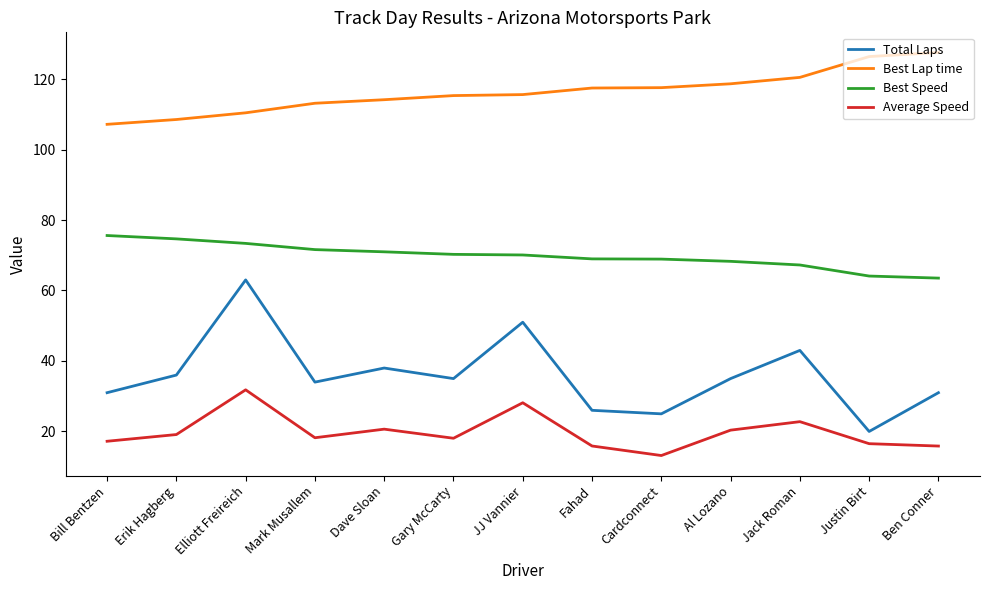

What is the difference between the maximum and minimum values in the Best Lap time series?

20.4